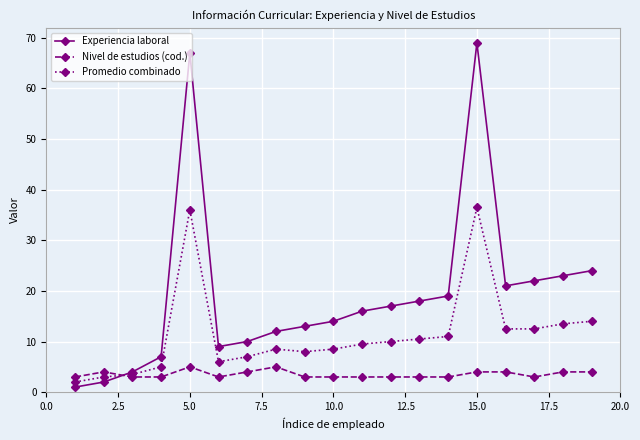

How many data points in Promedio combinado are less than 9?

9